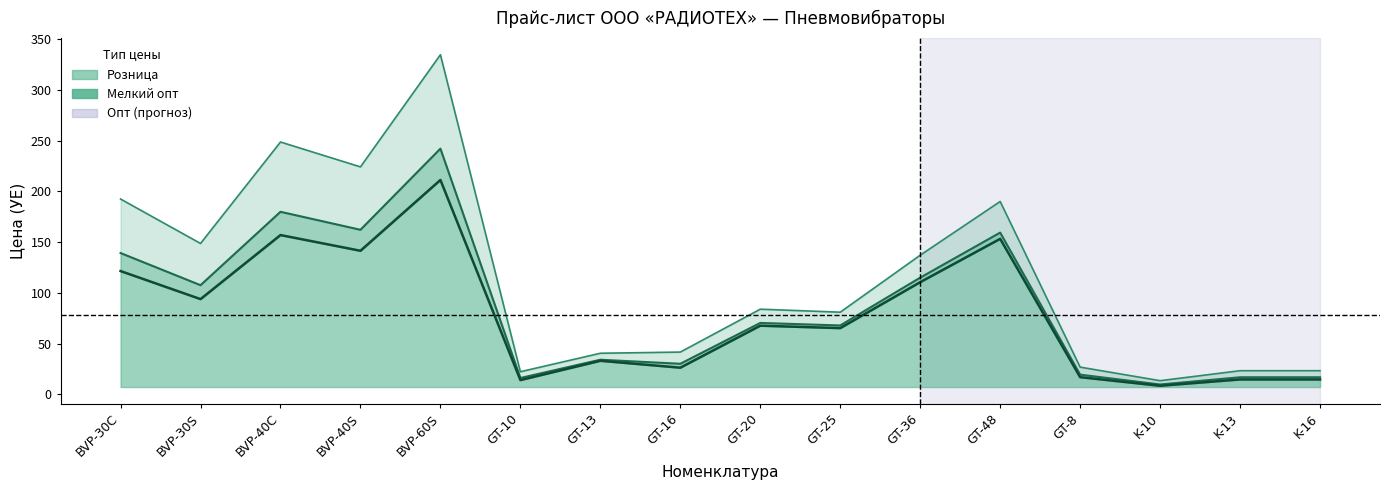

List the series in order of their peak value, highest first.

Розница (линия), Мелкий опт (линия), Опт (линия)